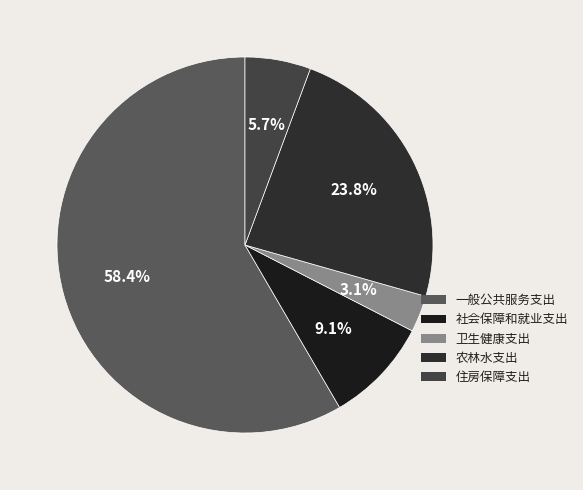

Between 农林水支出 and 社会保障和就业支出, which is larger?

农林水支出